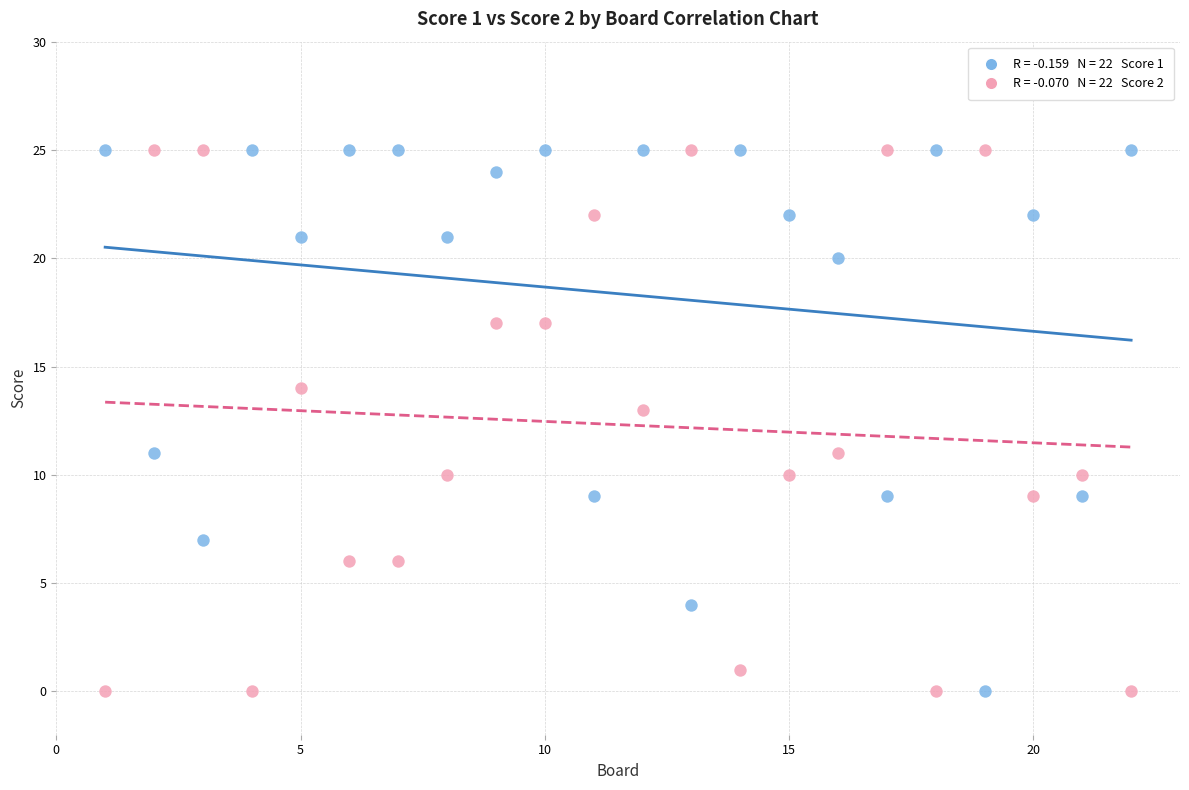

Across all data points, what is the range of Y values (max minus min)?

25